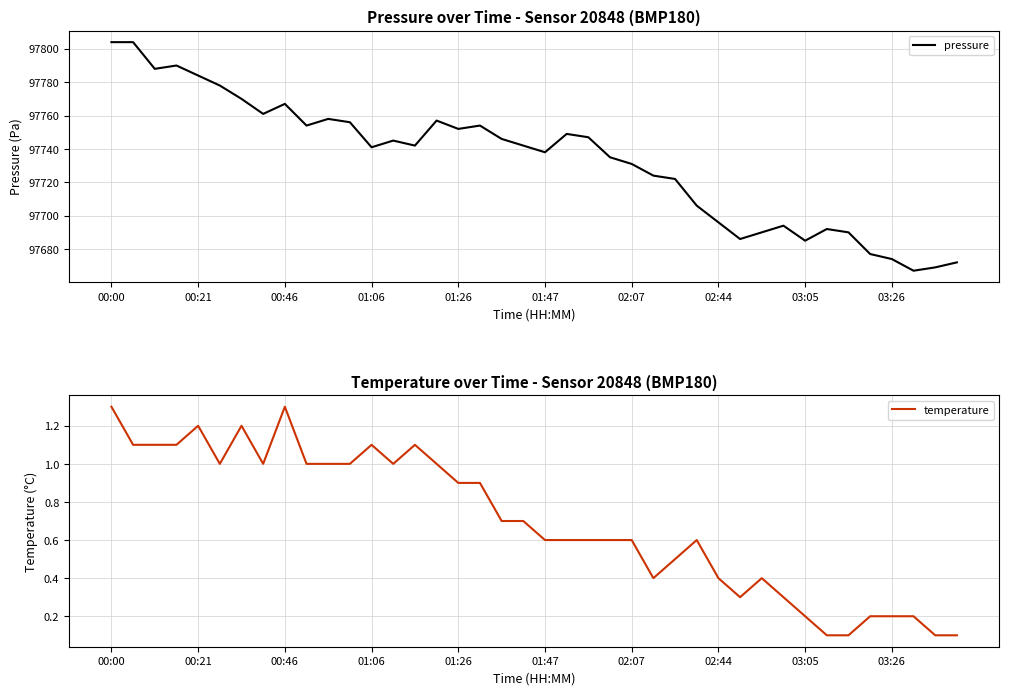

True or false: pressure and temperature intersect in this chart.

False